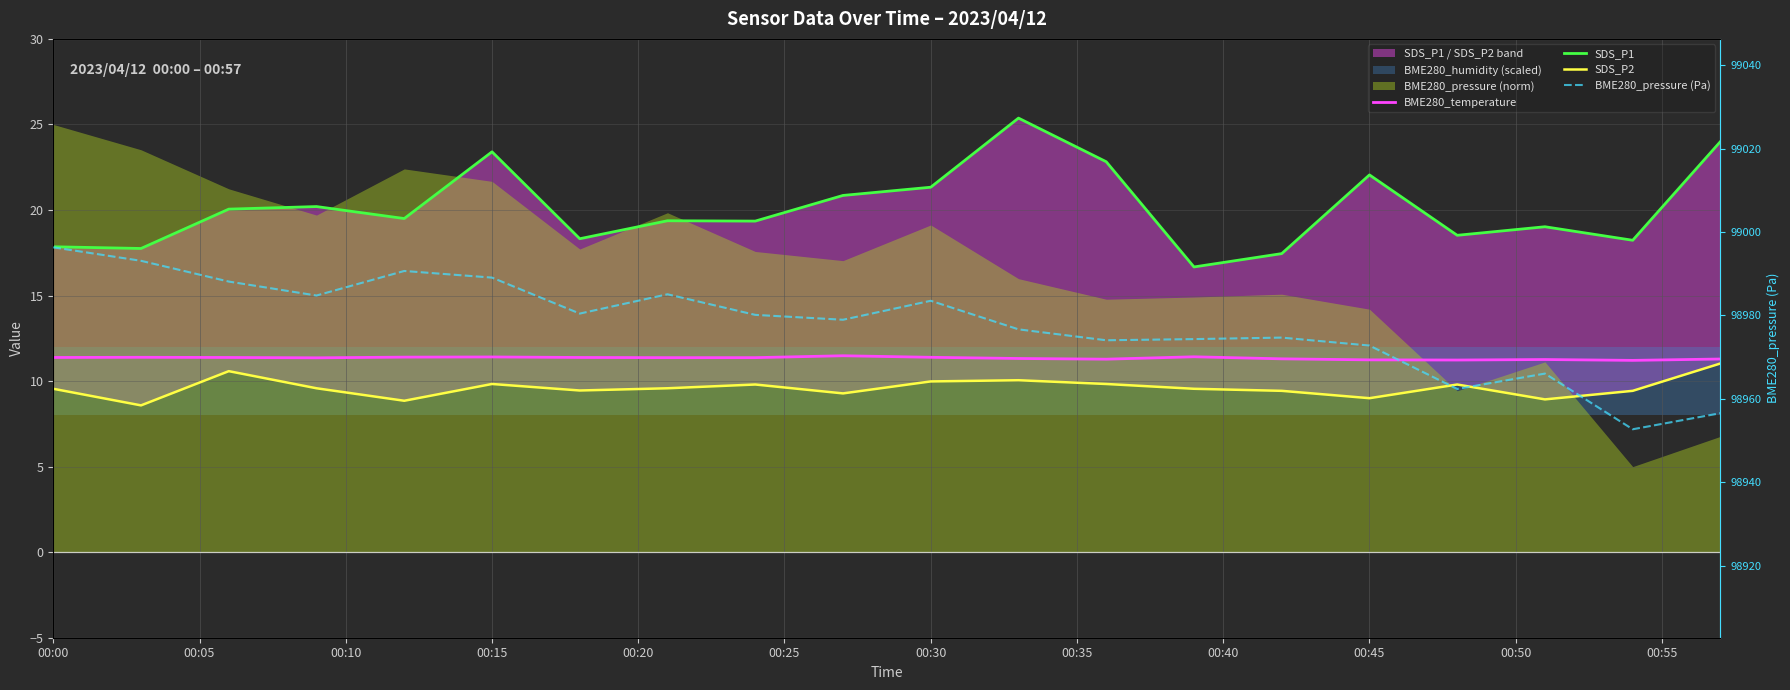

What value does the SDS_P2 series have at 00:45?

9.3